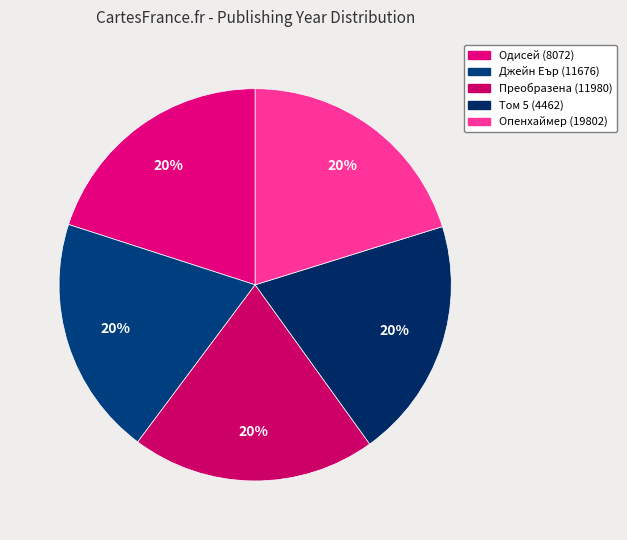

To the nearest percent, what portion does Одисей (8072) represent?

20%